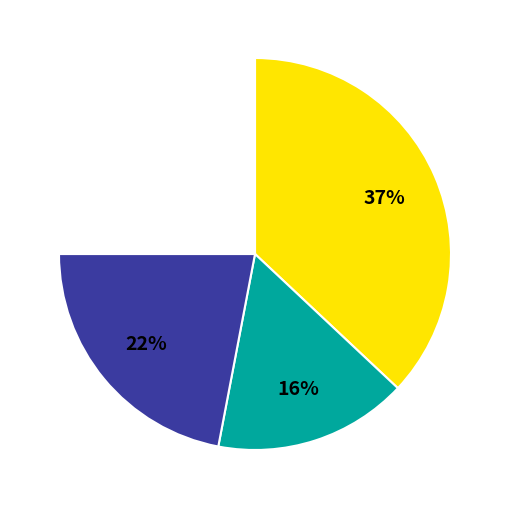

To the nearest percent, what is the difference between the largest and smallest slice percentages?

21%